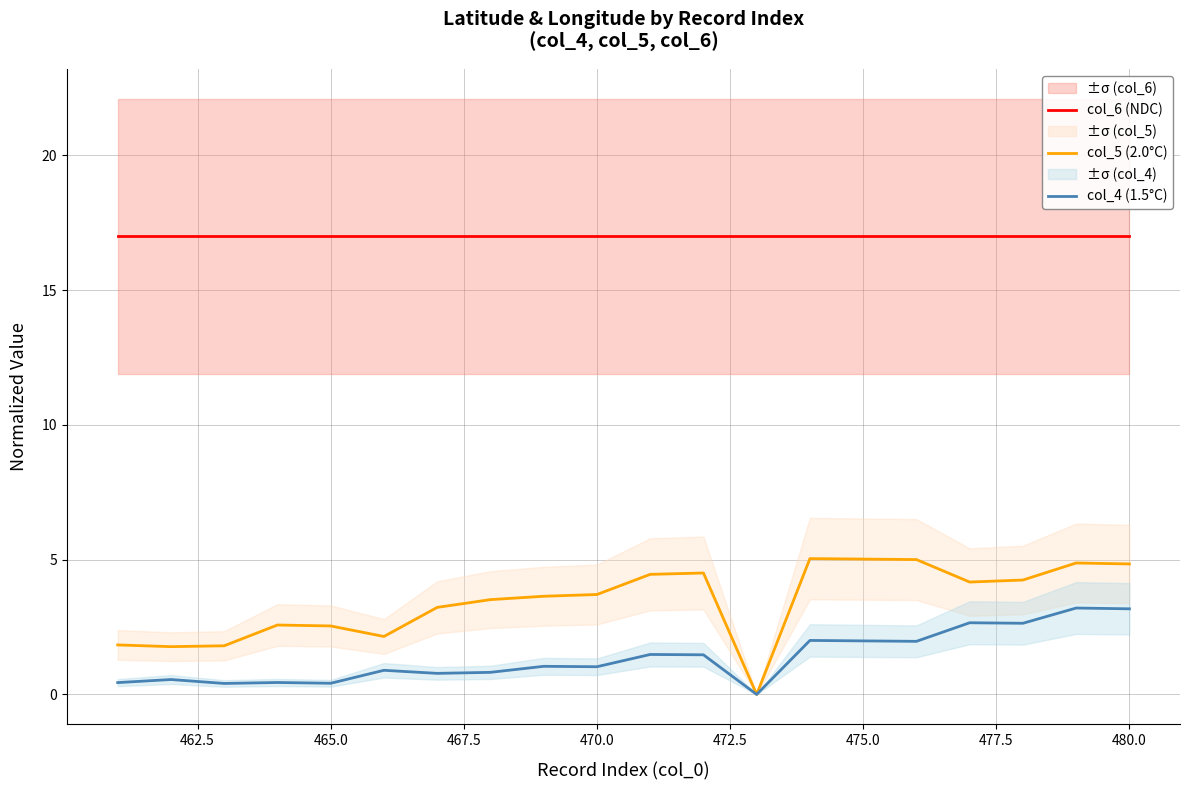

True or false: col_4 (1.5°C) and col_5 (2.0°C) cross at least once.

False